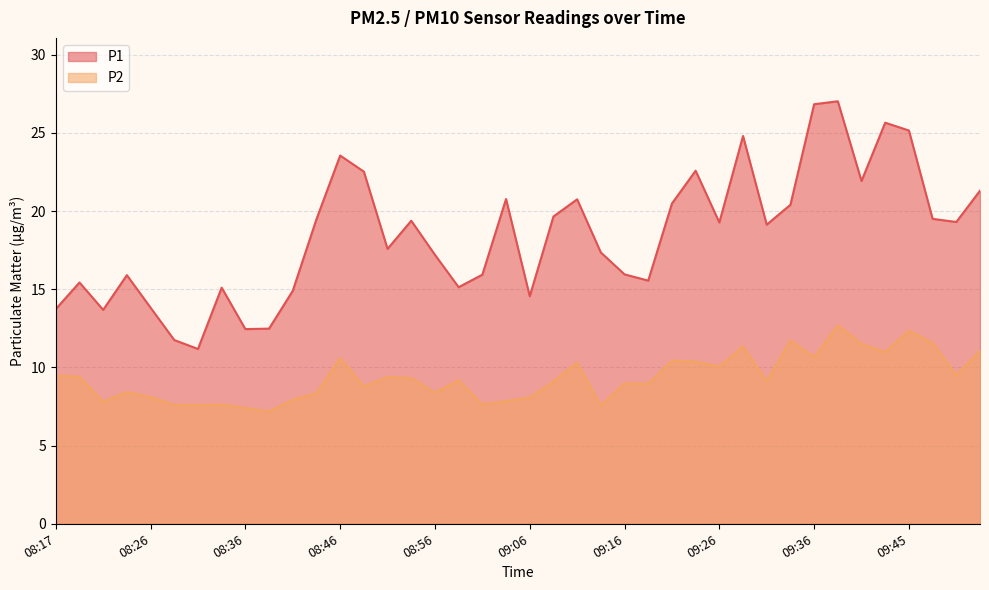

What position from the left is 09:21?

27